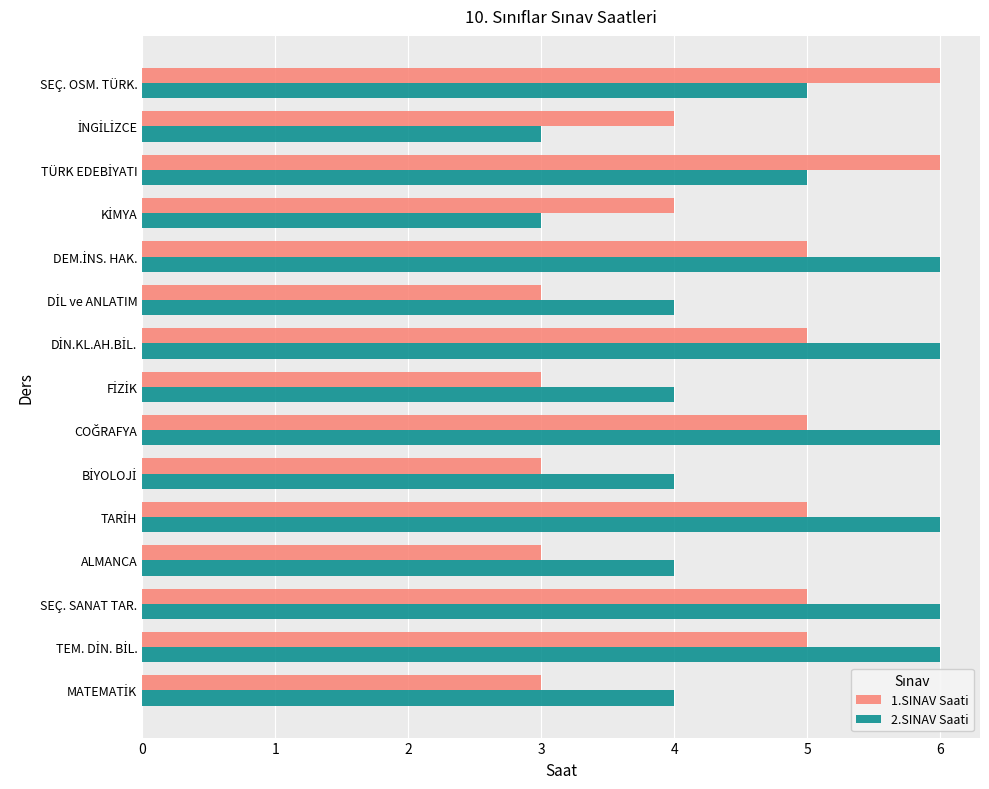

The 1.SINAV Saati series shows 5 at SEÇ. SANAT TAR.. True or false?

True